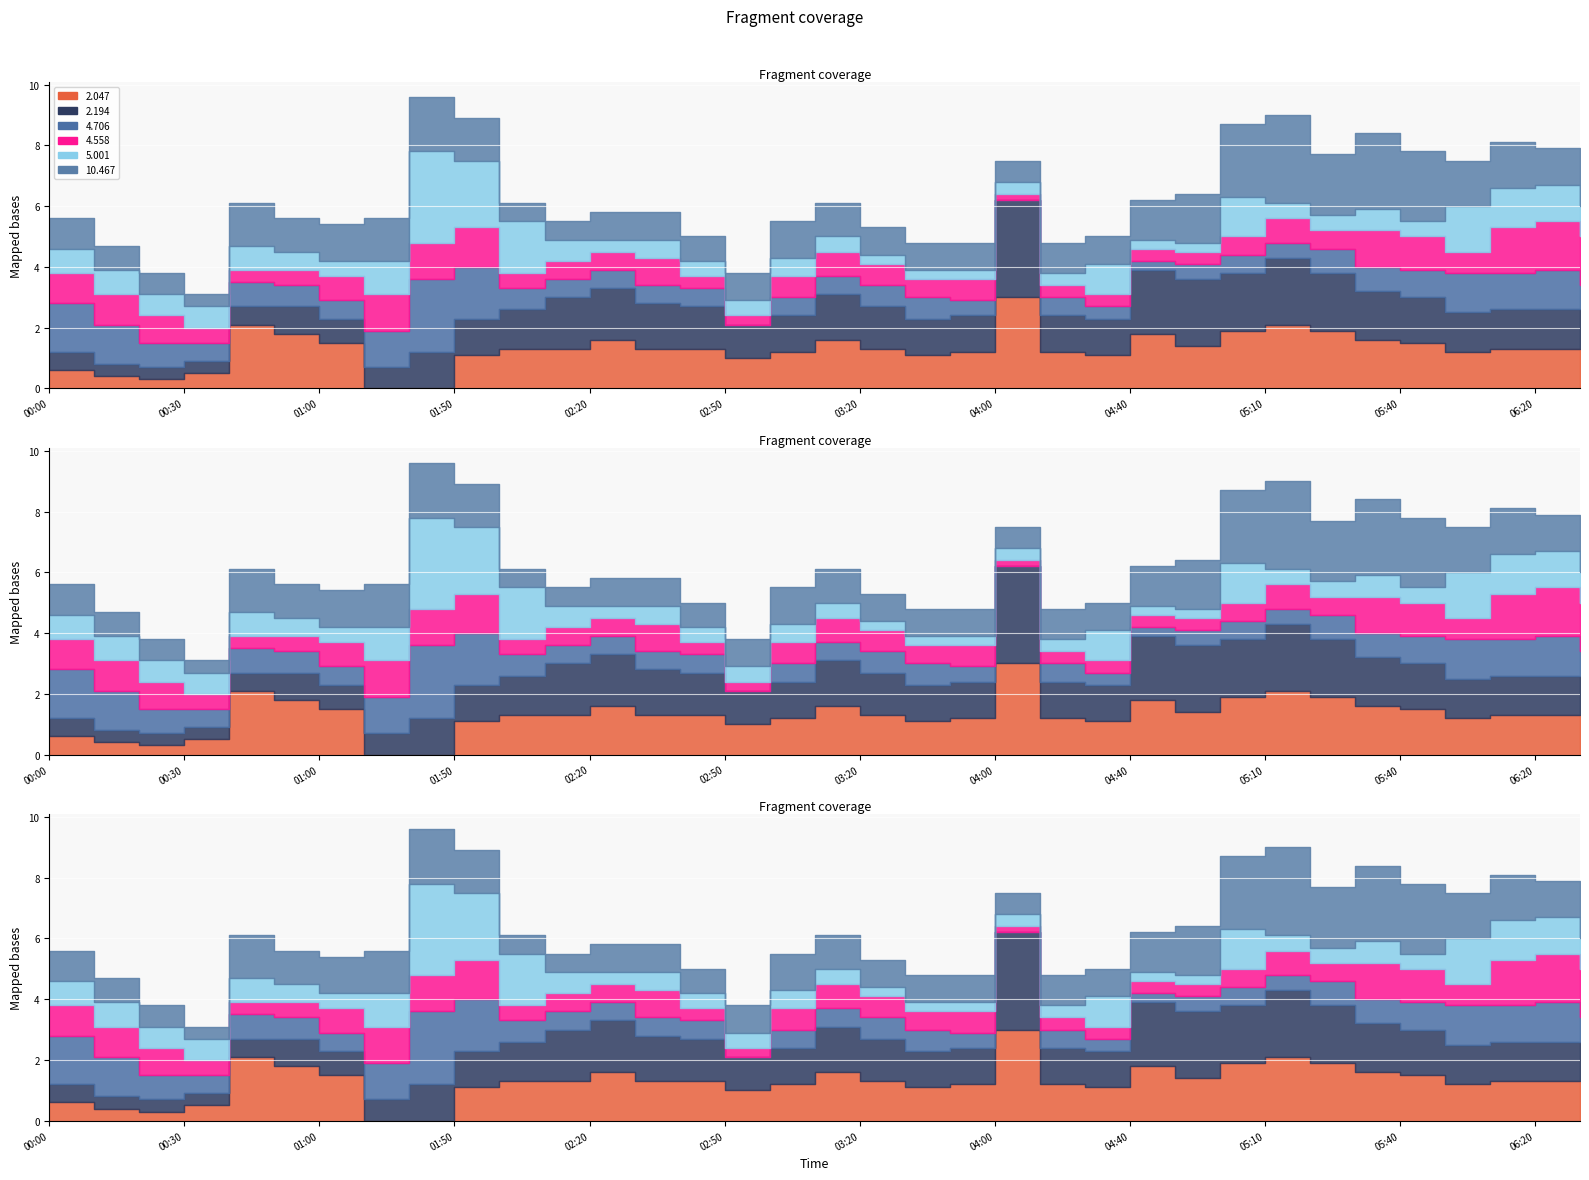

What is the sum of all 5.001 values?

28.5